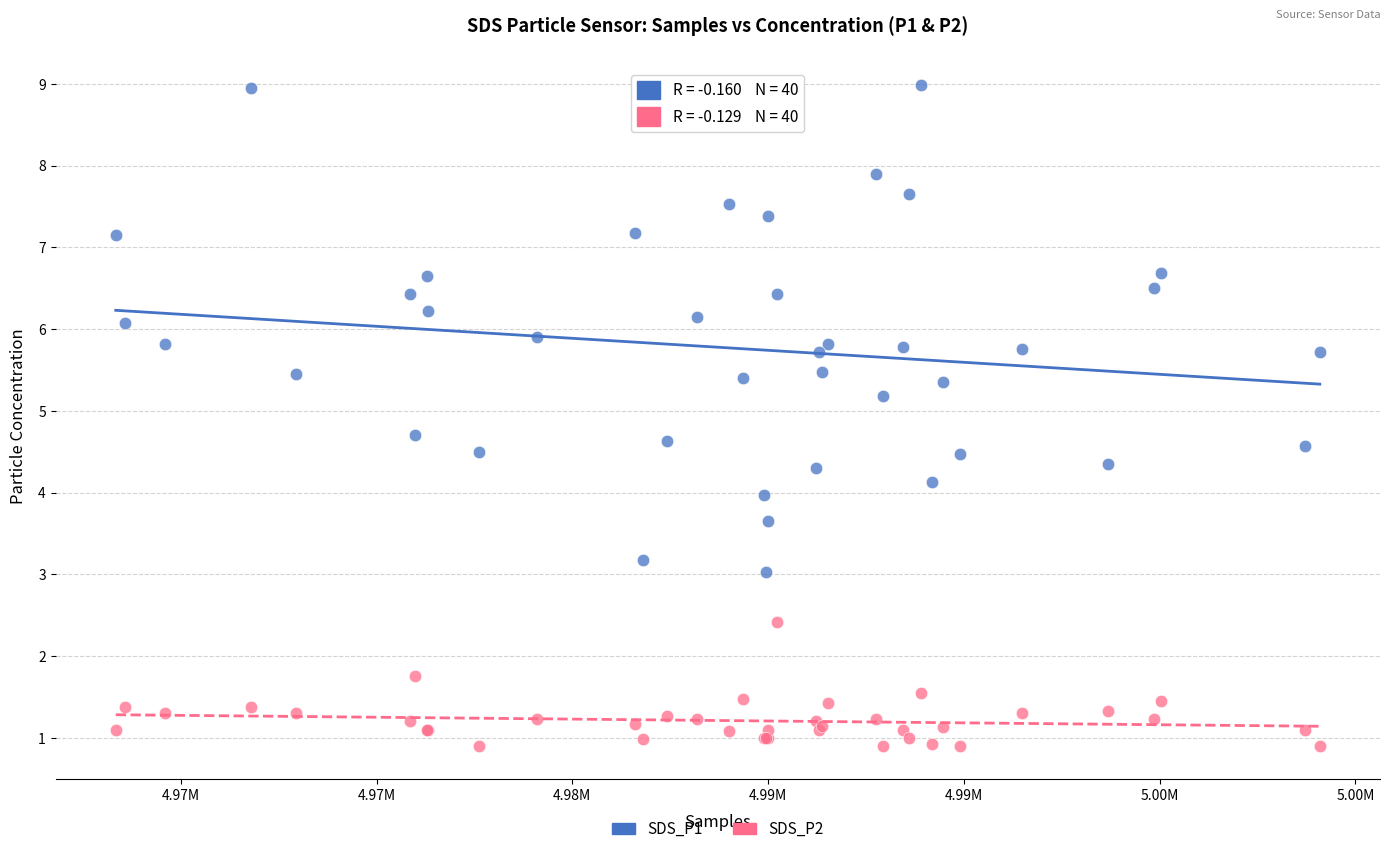

Which series contains the highest Y value?

SDS_P1